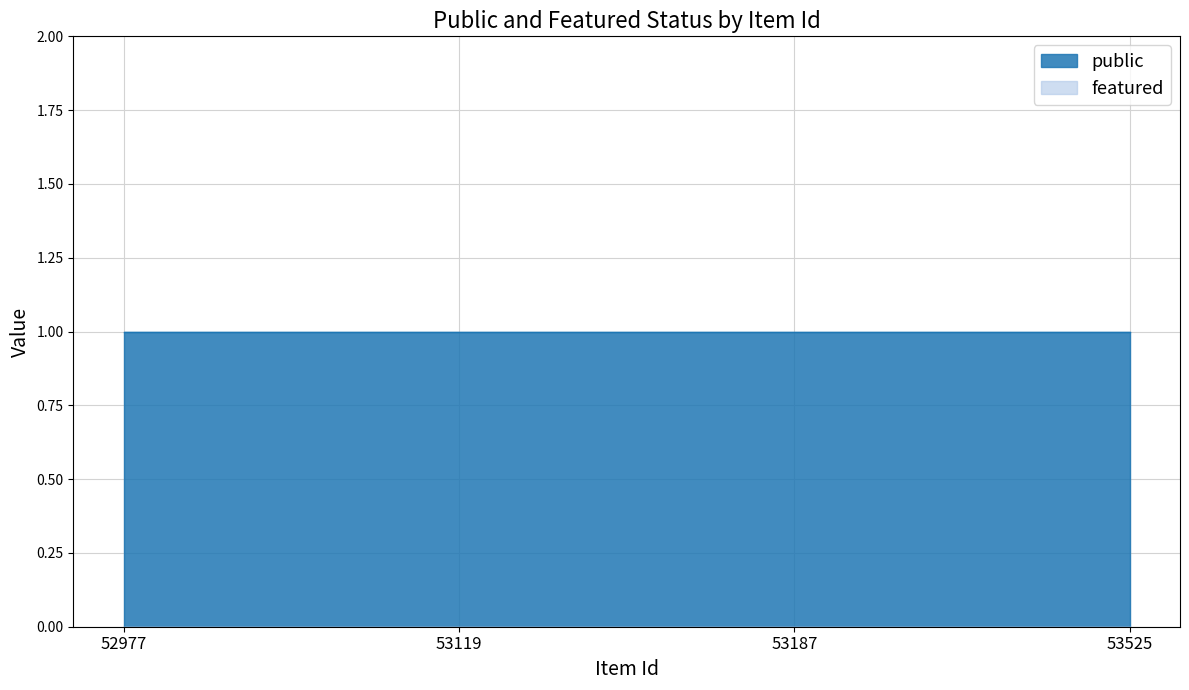

Does the chart display data point markers on the line(s)?

No